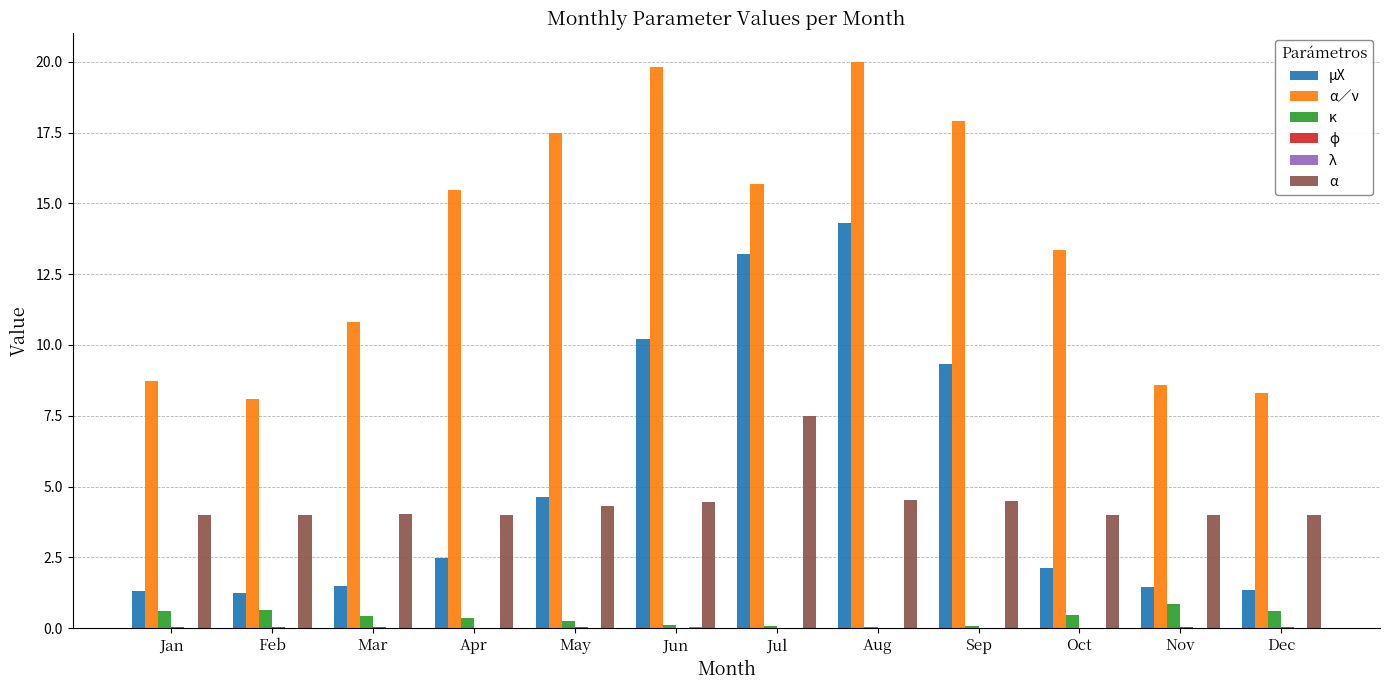

The value of α at May is 6.2. True or false?

False